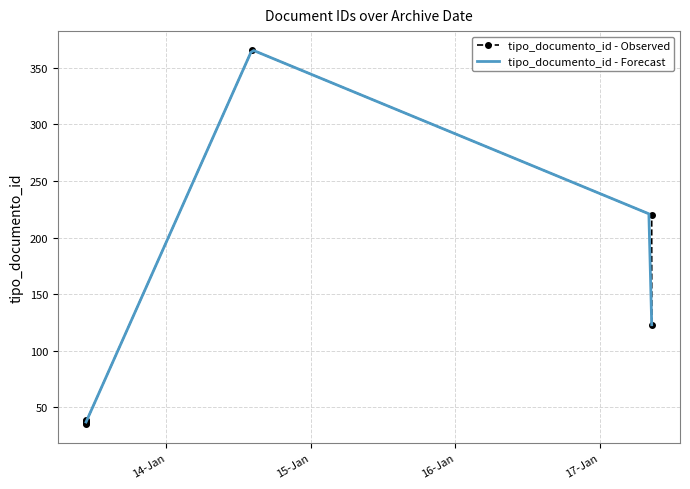

Which category has the highest value across all series?

2020-01-14 14:15:32